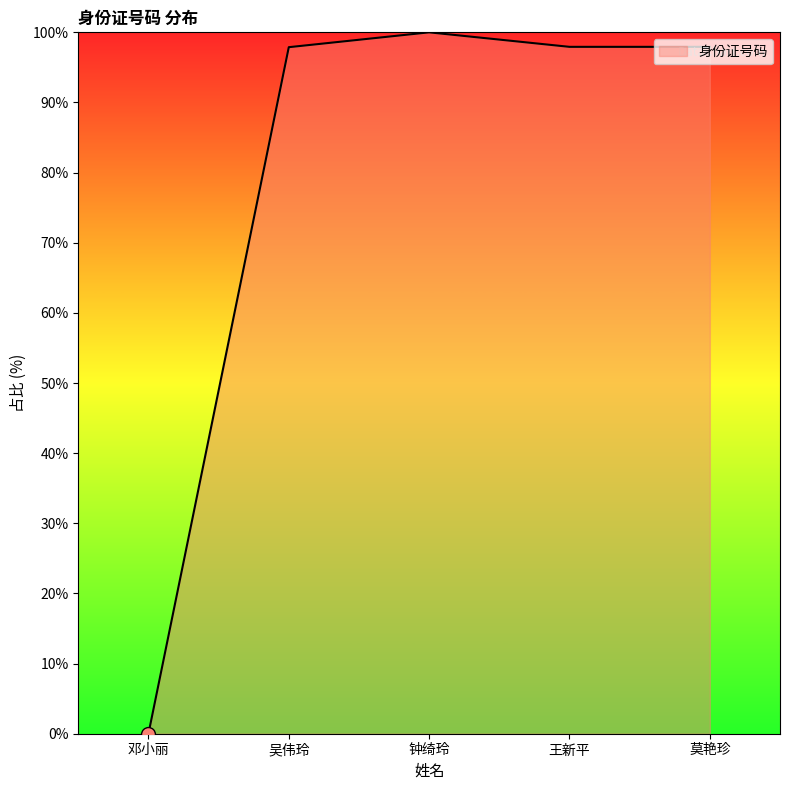

At which label does the data first exceed 97?

吴伟玲